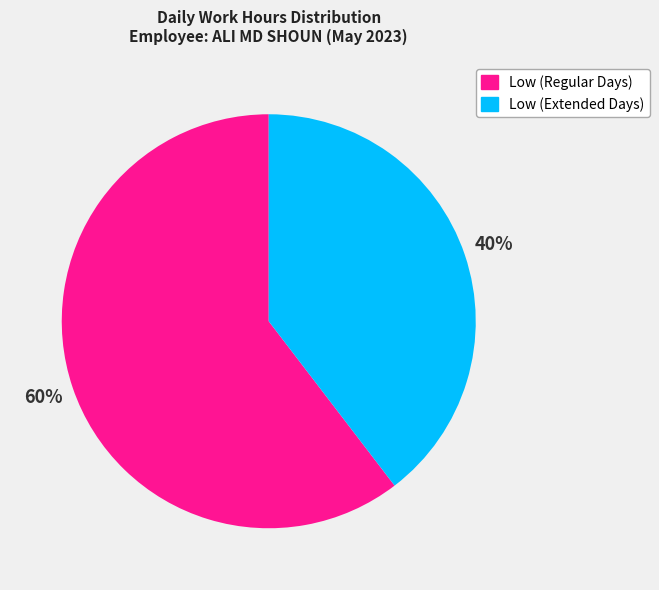

Is there a majority slice in this chart?

Yes